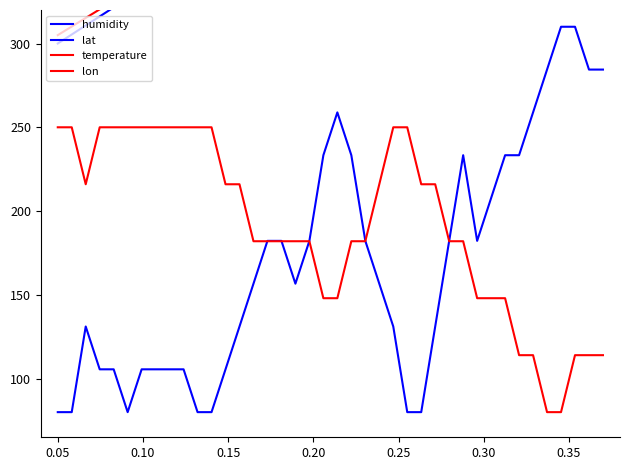

Is the value of lat at 39 greater than the value of humidity at 20?

Yes